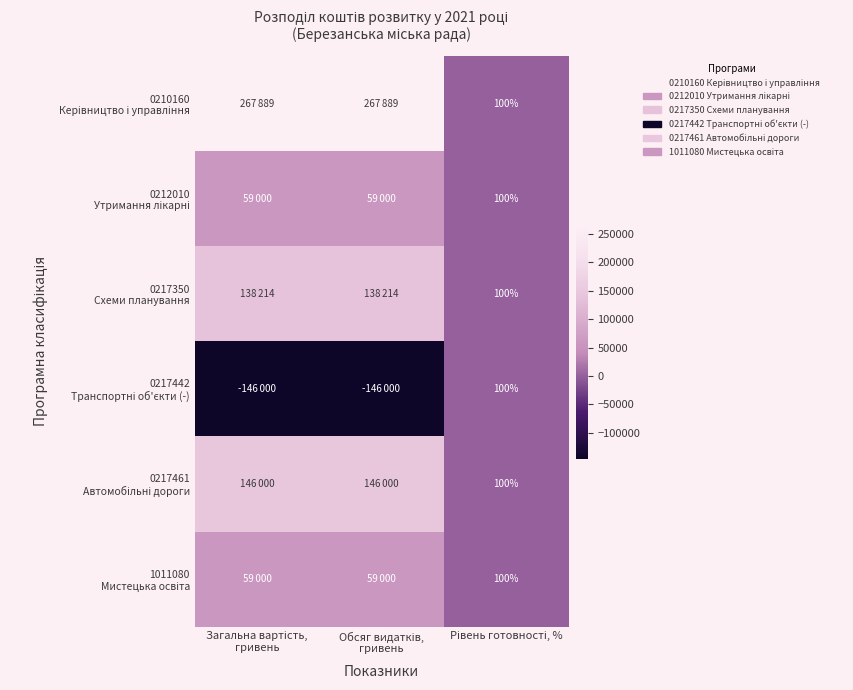

How many values in the 0217442 Транспортні об'єкти (-) series exceed -146000?

1